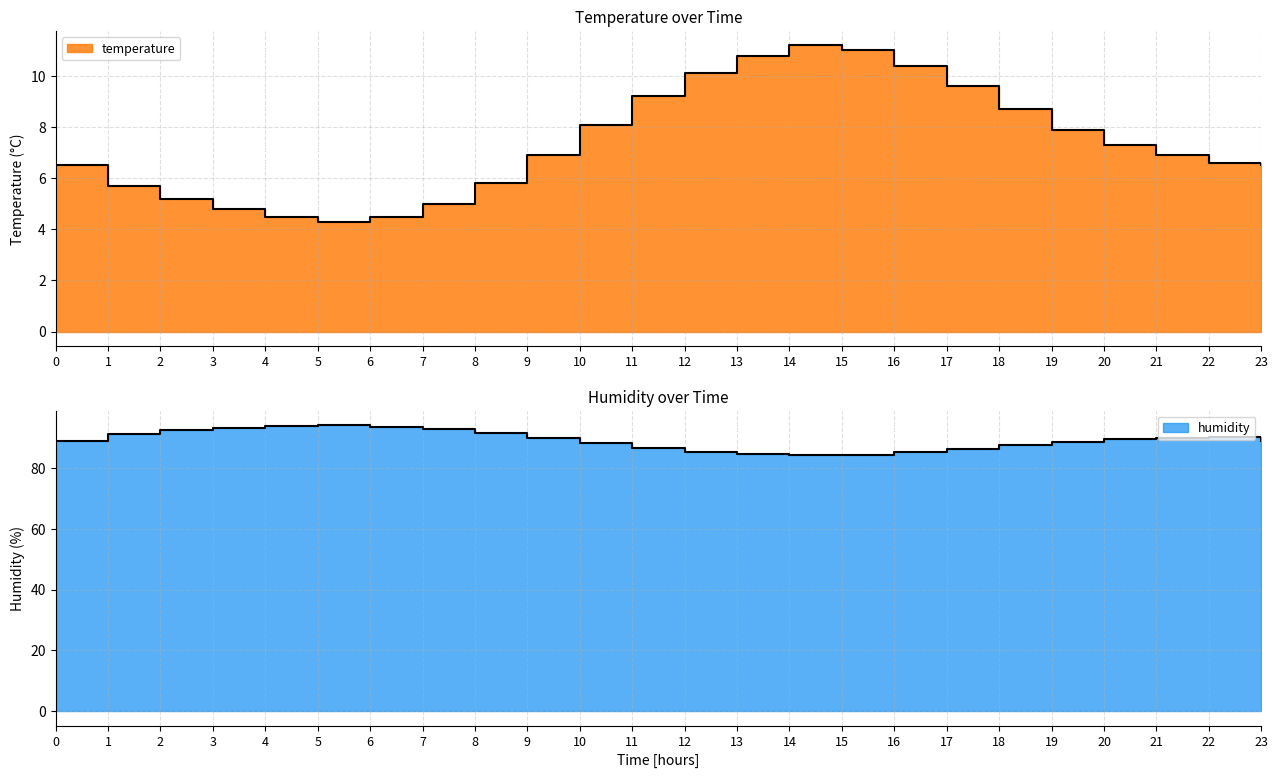

Which has a higher value, 19 or 20?

19